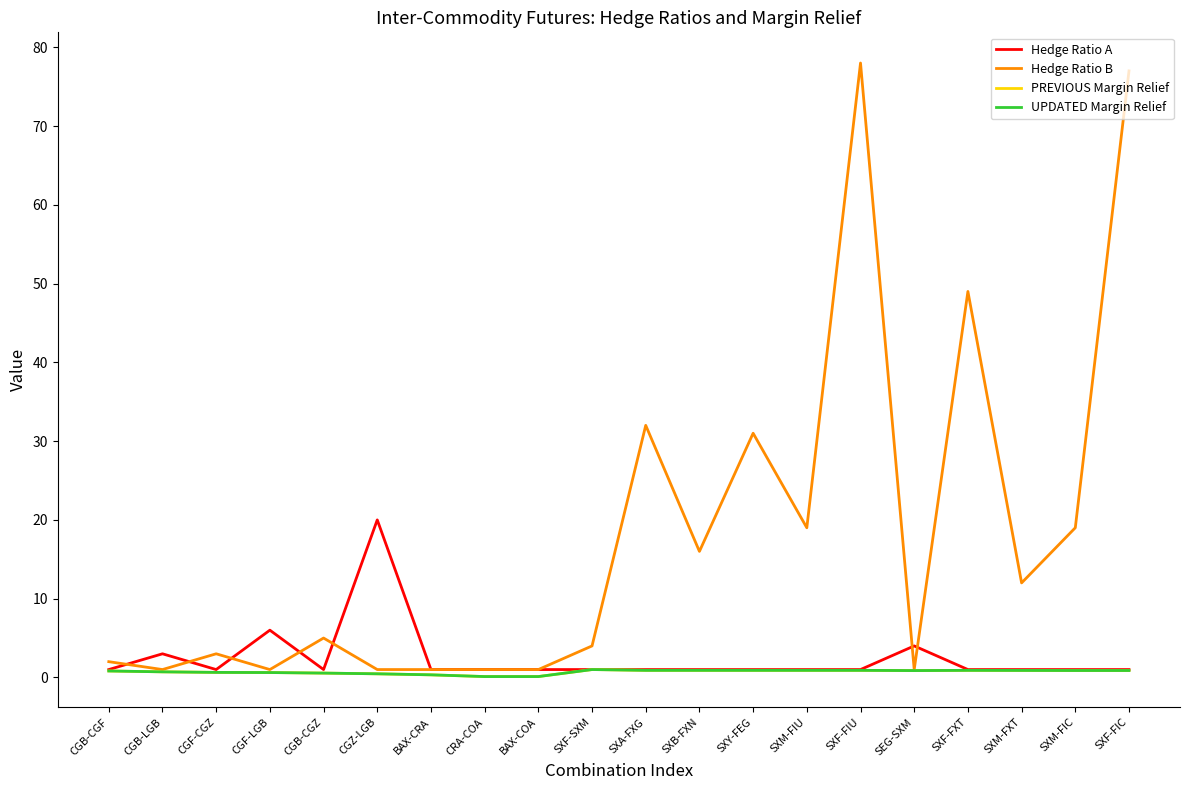

What is the approximate value of UPDATED Margin Relief at CGZ-LGB?

0.5